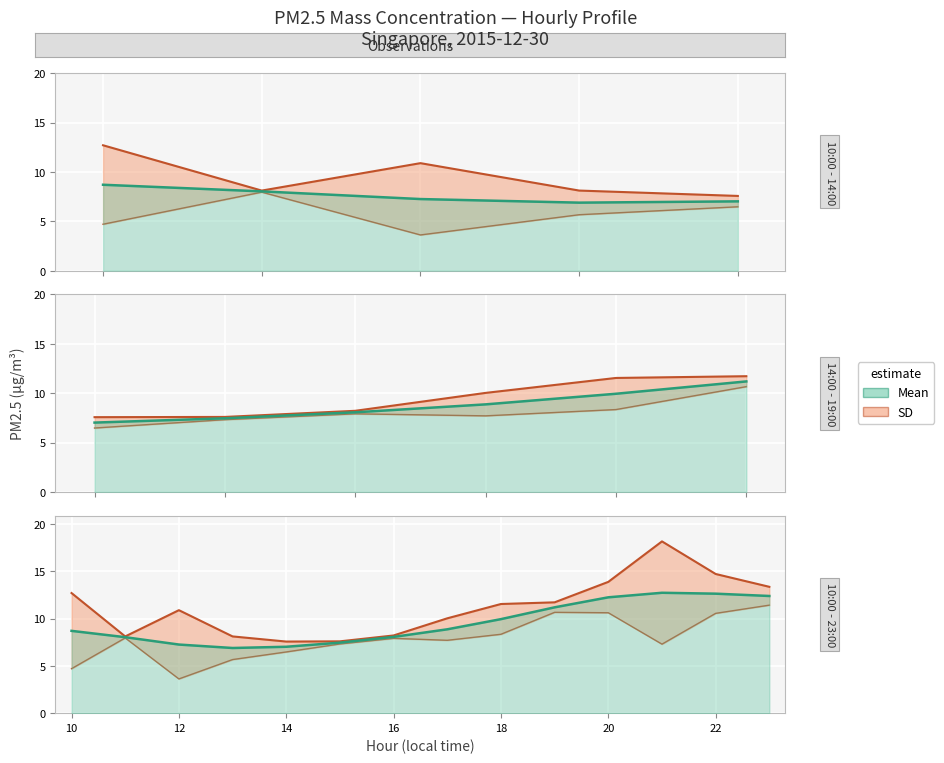

What is the sum of all values?

133.4